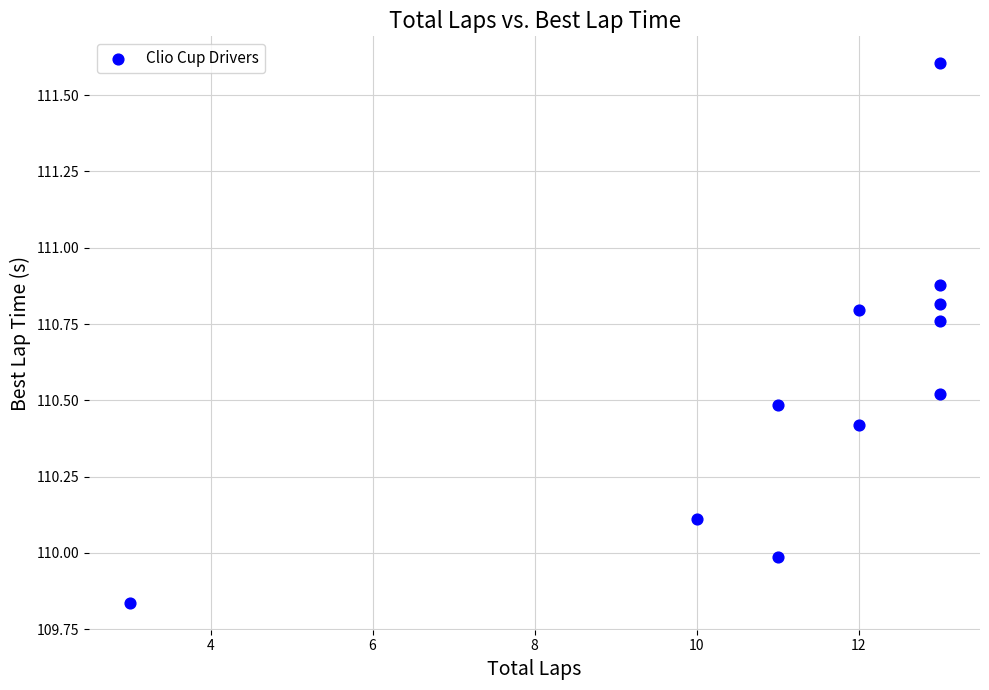

What is the range of X values (max minus min)?

10.0